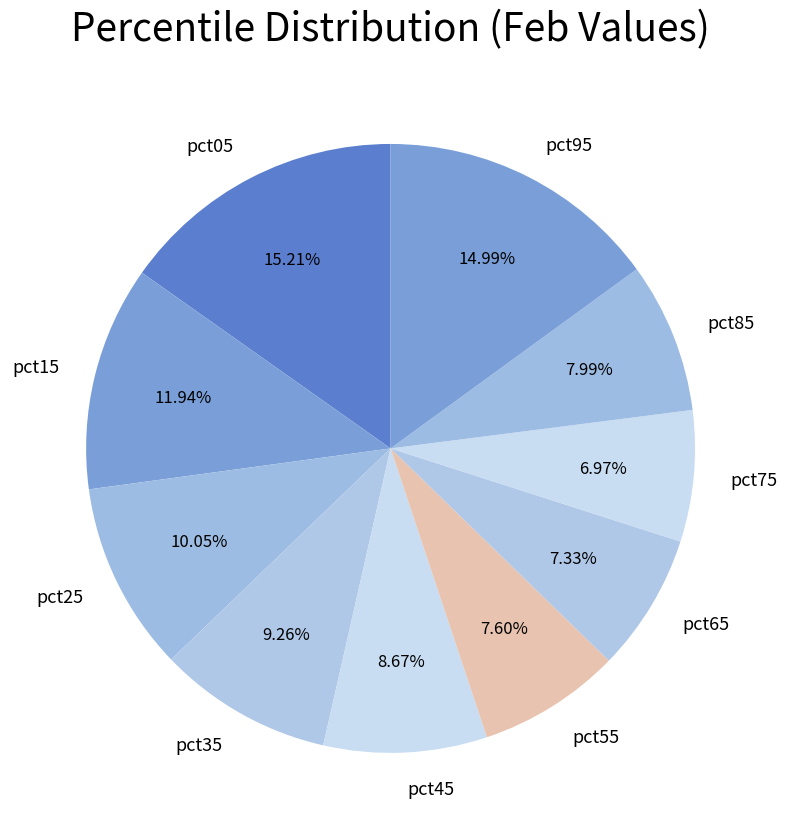

How many slices are in this pie chart?

10